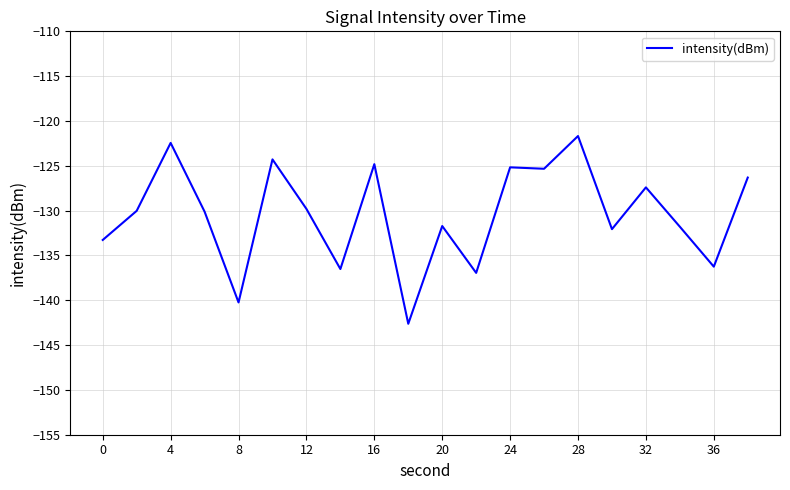

What is the difference between the maximum and minimum values?

20.9